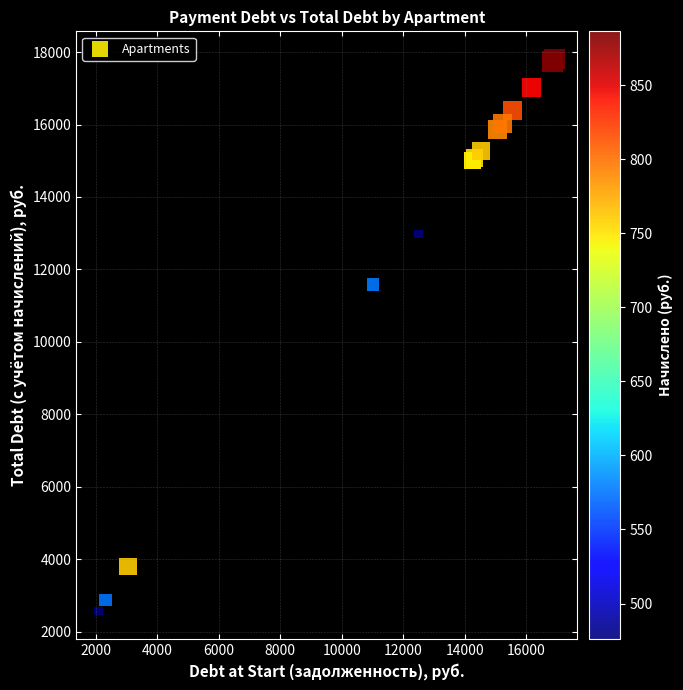

What Y value in the scatter plot is closest to 10191?

11588.7